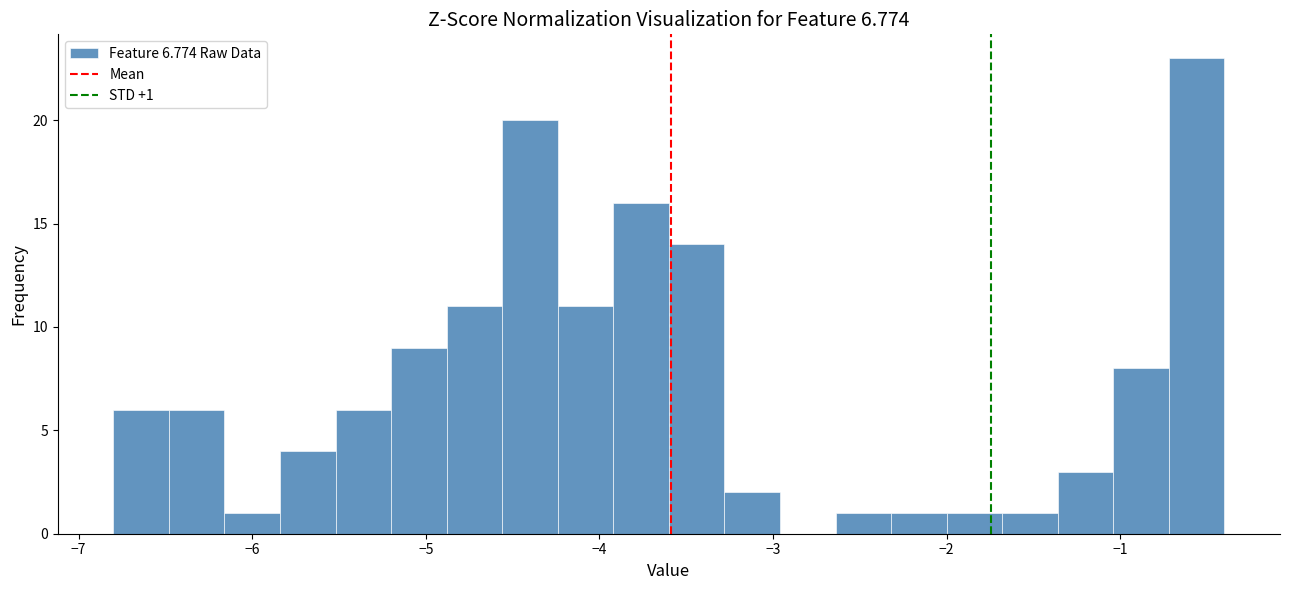

Read against the x-axis, roughly where is the centre of the tallest bar?

-0.6